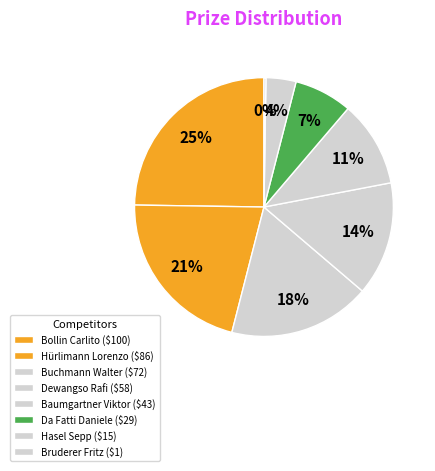

The Dewangso Rafi slice represents 28% of the pie. True or false?

False